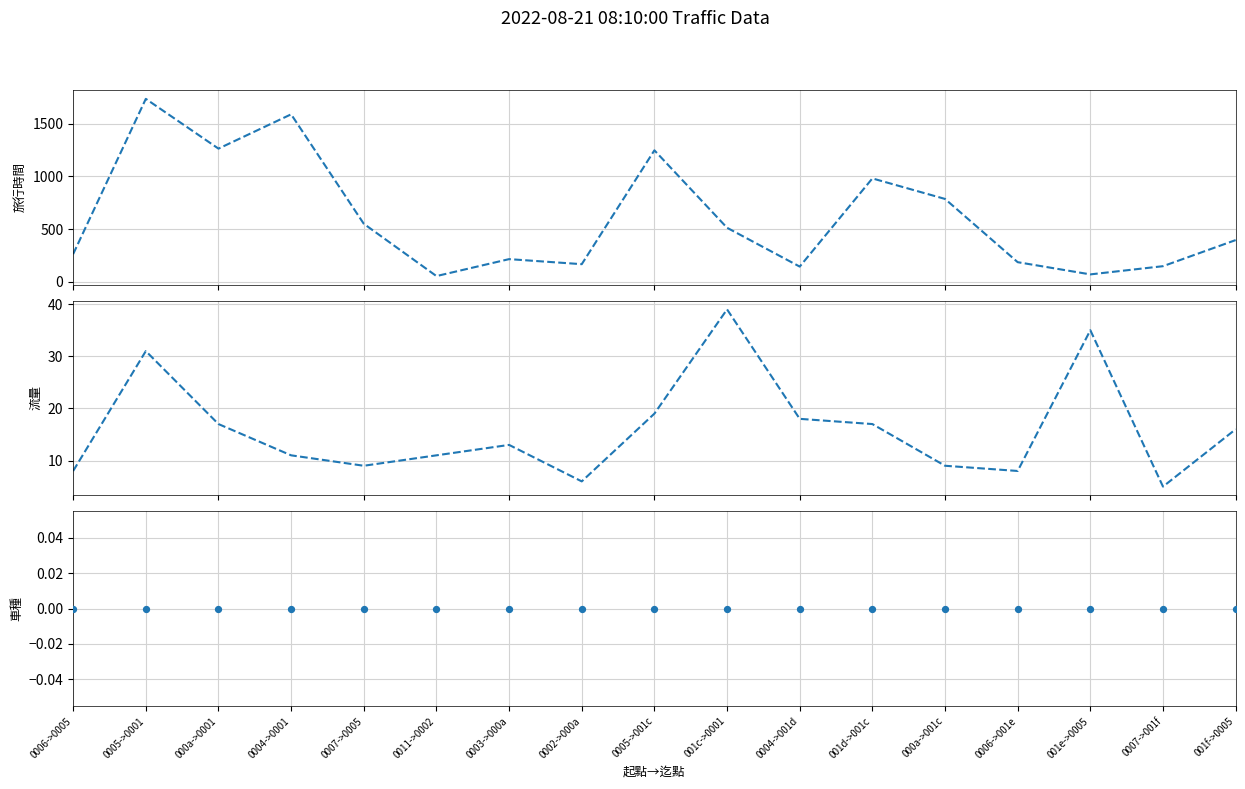

At which category is the sum across all series the highest?

0005->0001